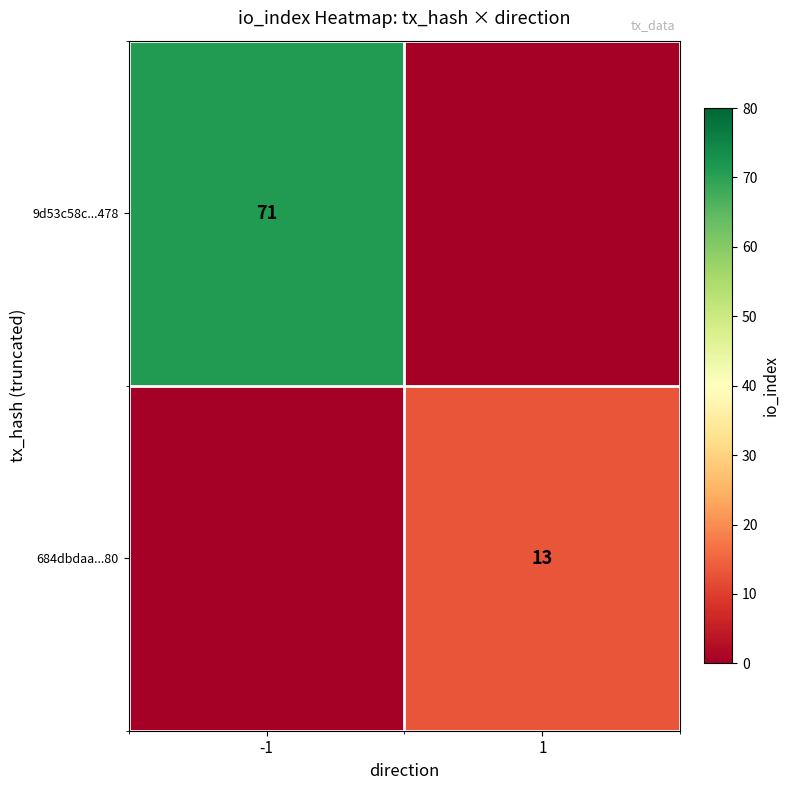

The value of 9d53c58c...478 at -1 is 28. True or false?

False